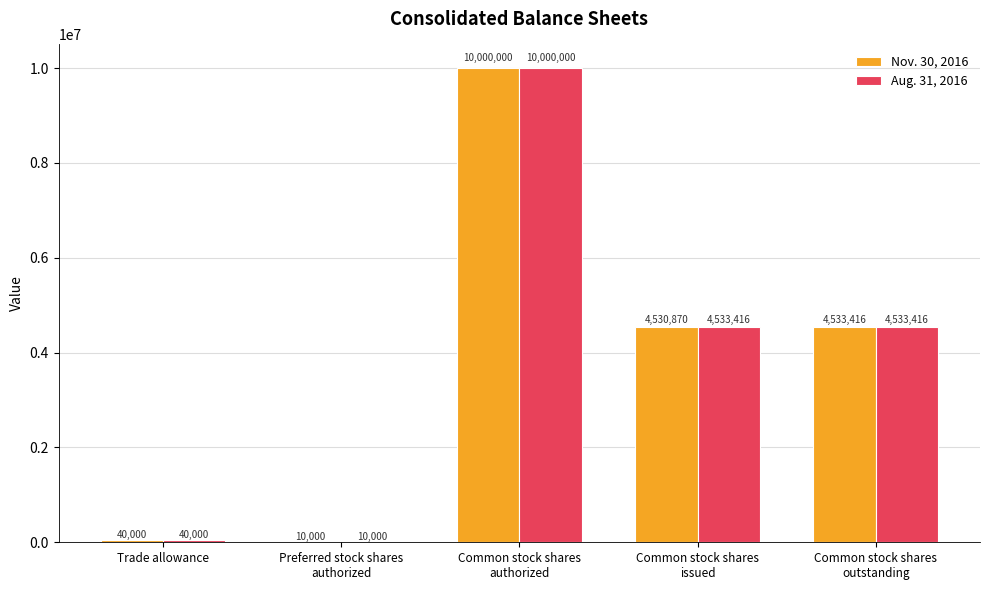

Reading left to right, what are all the values shown in this chart?

Nov. 30, 2016: Trade allowance=40000	Preferred stock shares
authorized=10000	Common stock shares
authorized=10000000	Common stock shares
issued=4530870	Common stock shares
outstanding=4533416
Aug. 31, 2016: Trade allowance=40000	Preferred stock shares
authorized=10000	Common stock shares
authorized=10000000	Common stock shares
issued=4533416	Common stock shares
outstanding=4533416